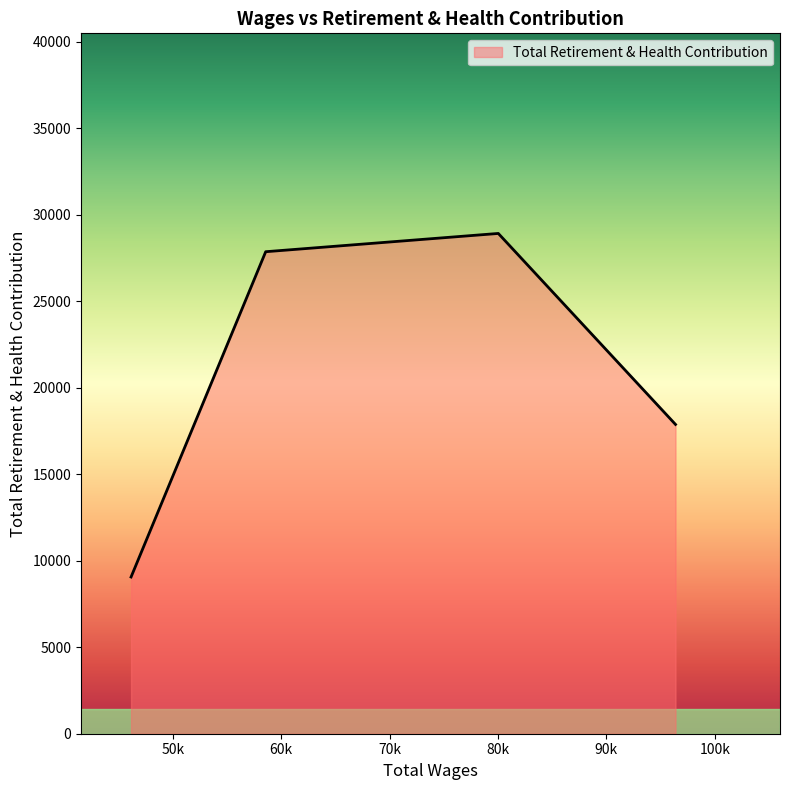

What is the sum of all values?

83734